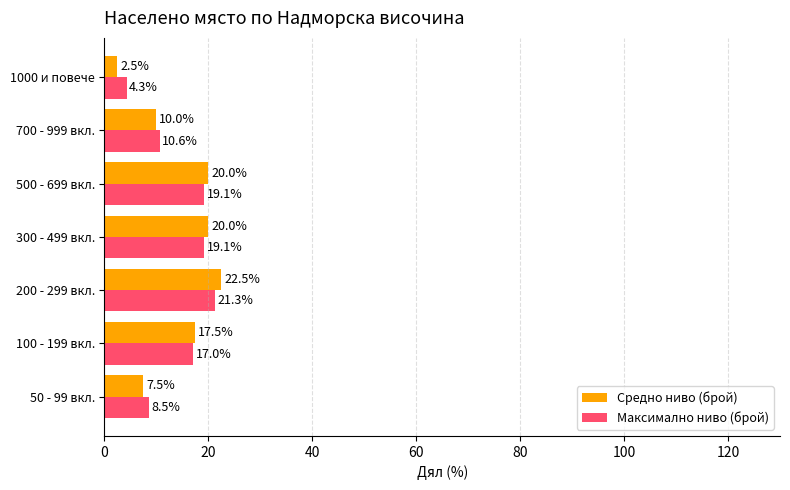

What is the lowest value of the Максимално ниво (брой) series?

4.3